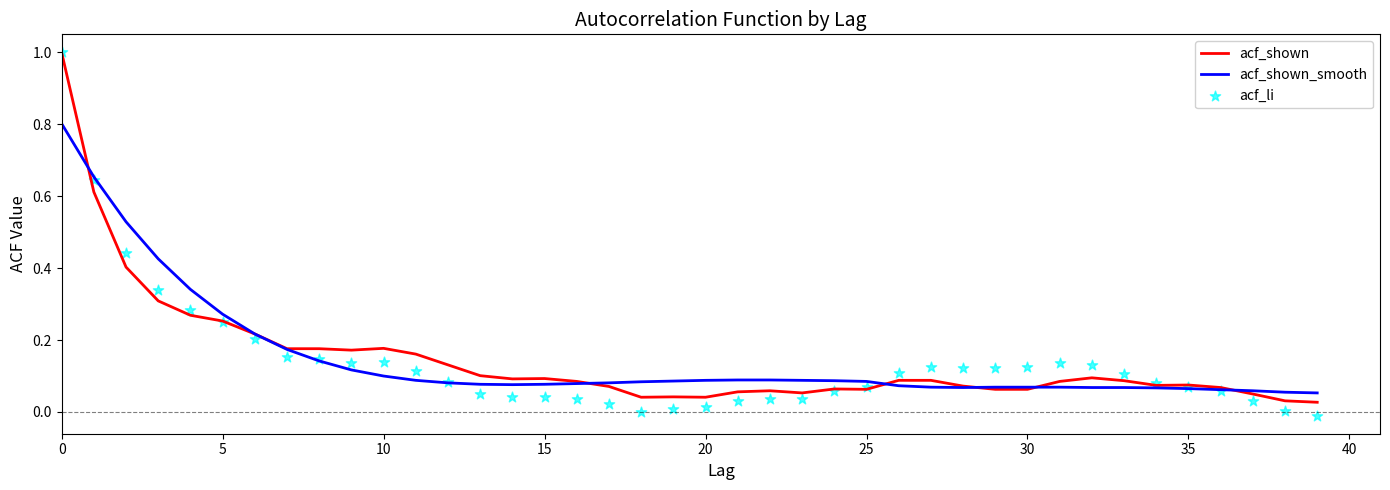

Is the value of acf_shown at 35 greater than the value of acf_li at 21?

Yes